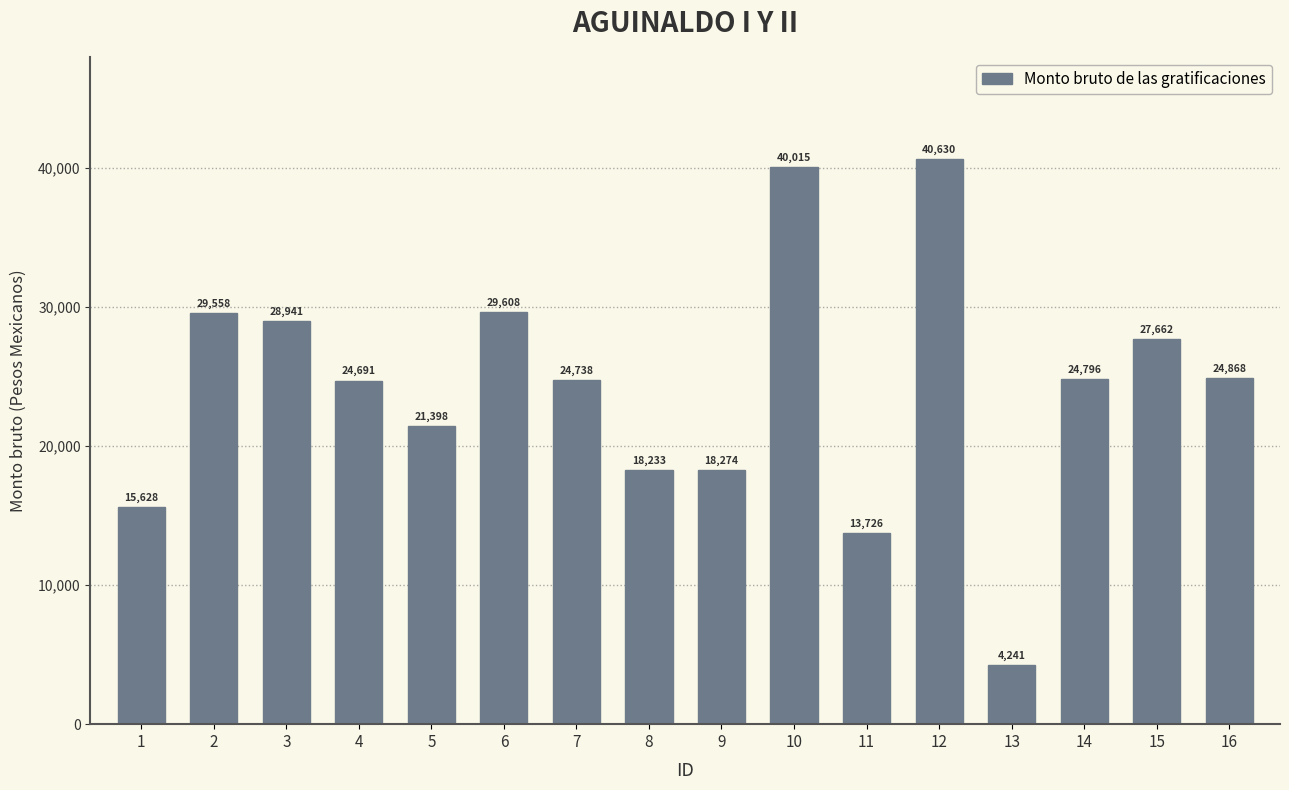

What is the sum of the values at 1 and 11?

29353.9